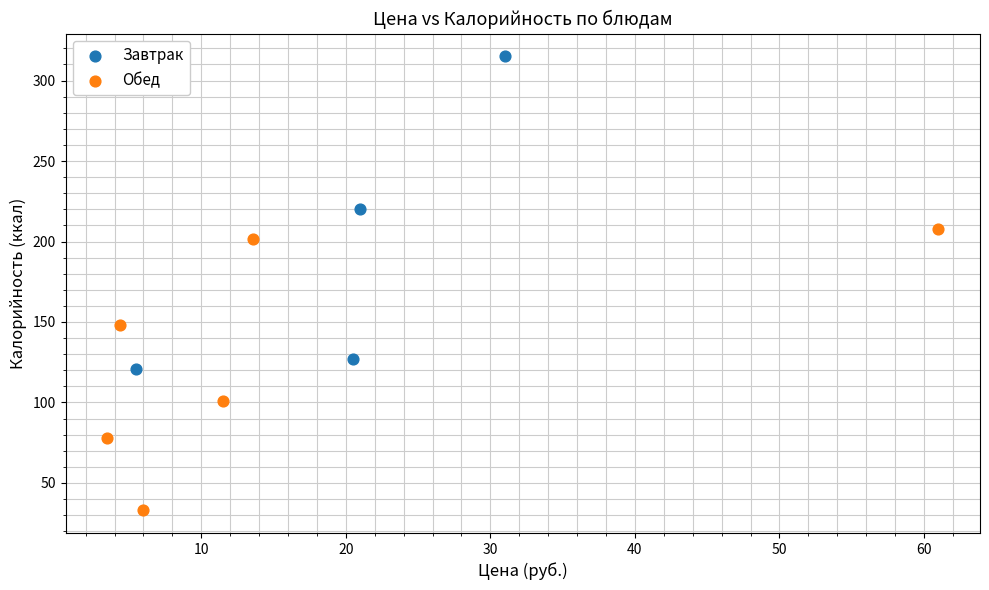

Which series contains the lowest Y value?

Обед